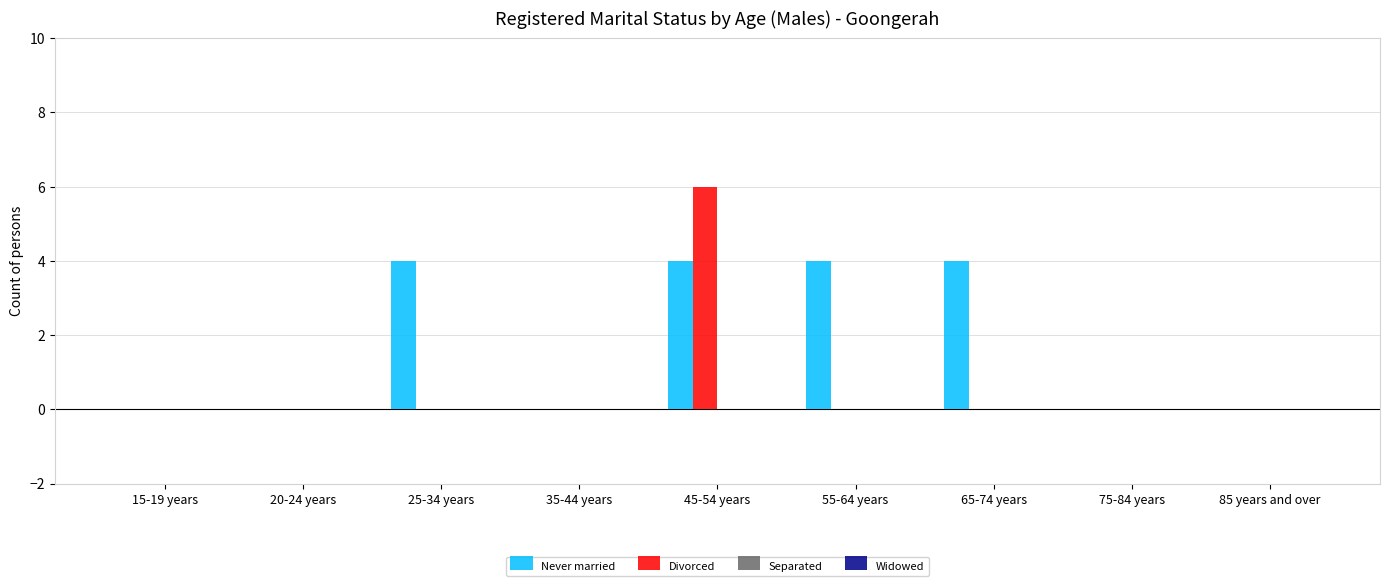

Which series has the widest spread of values?

Divorced